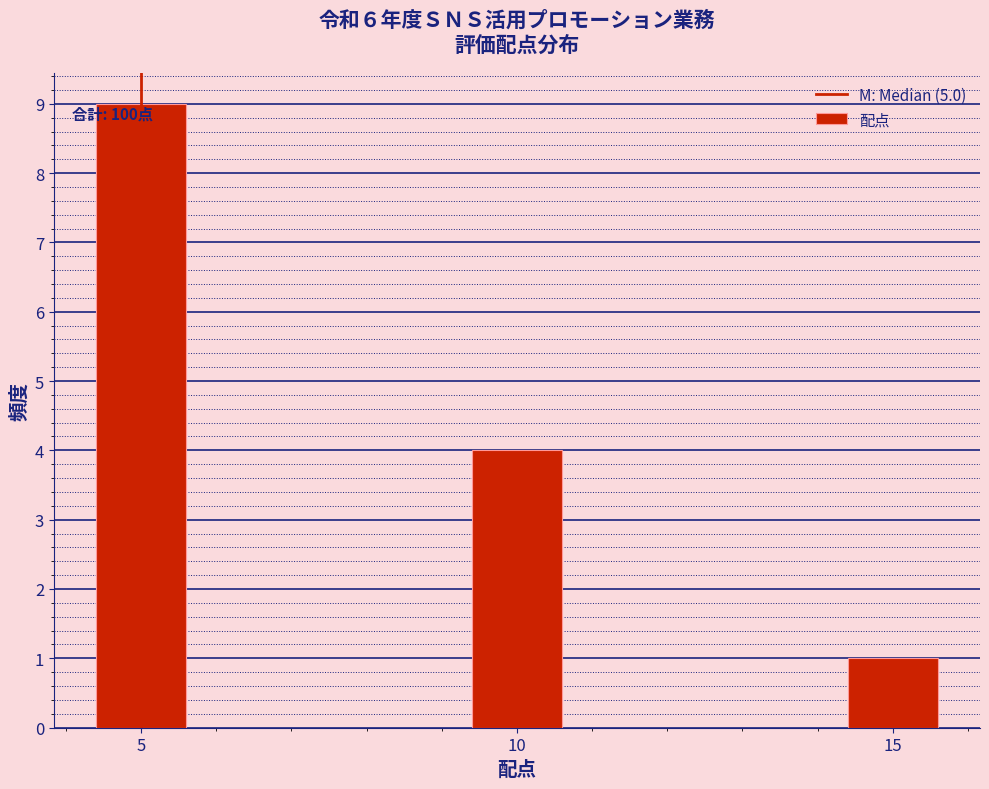

Reading left to right, list all the values displayed in this chart.

5=9	10=4	15=1